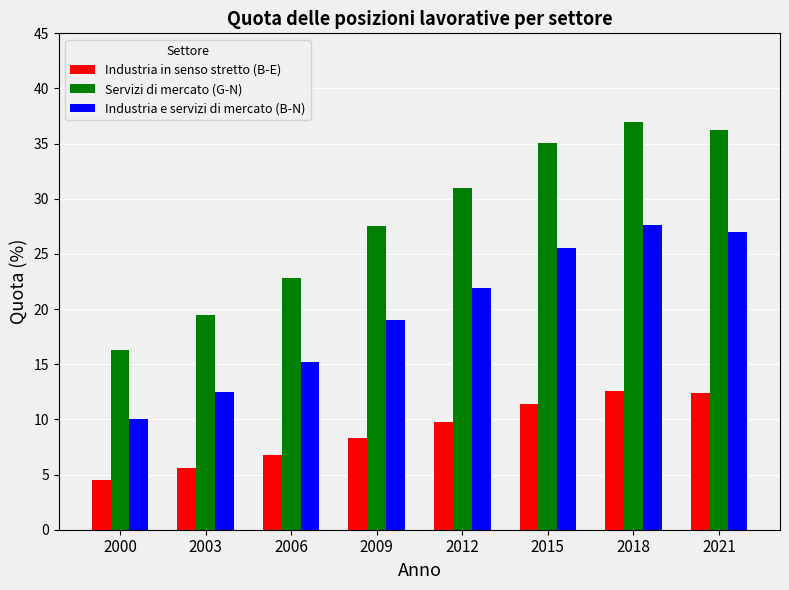

How many groups of bars are there?

8